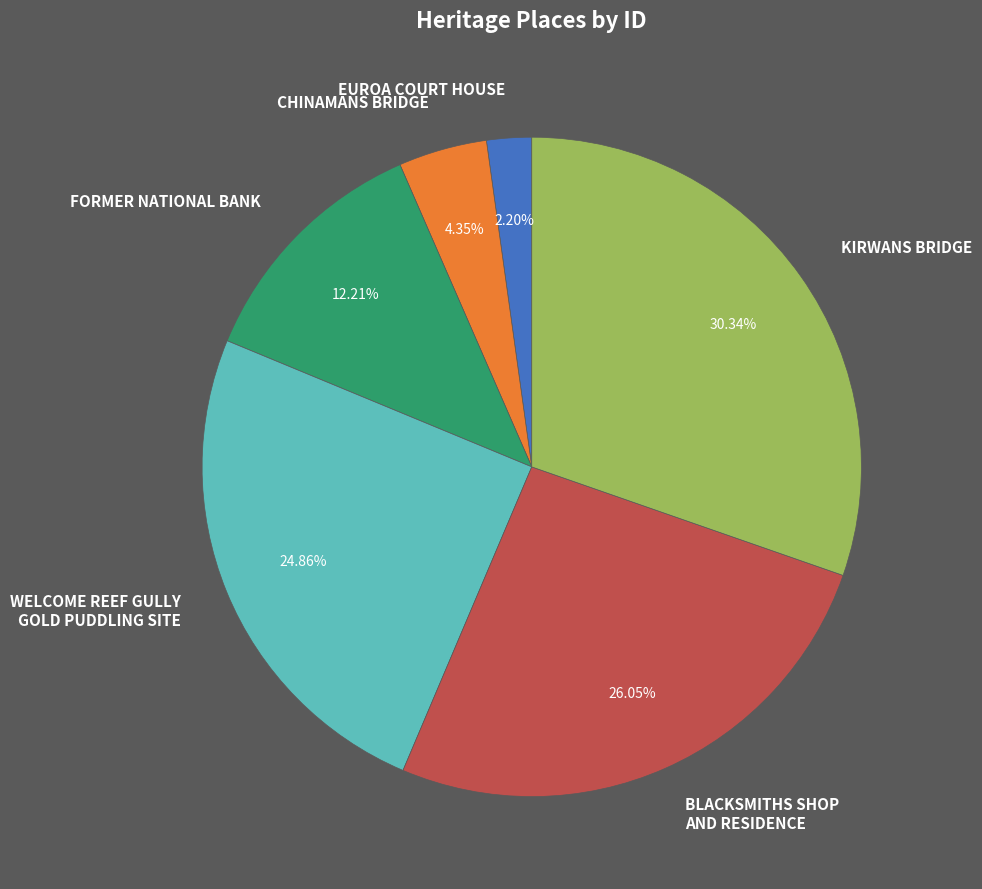

Is it true that KIRWANS BRIDGE is 44% of the pie?

False